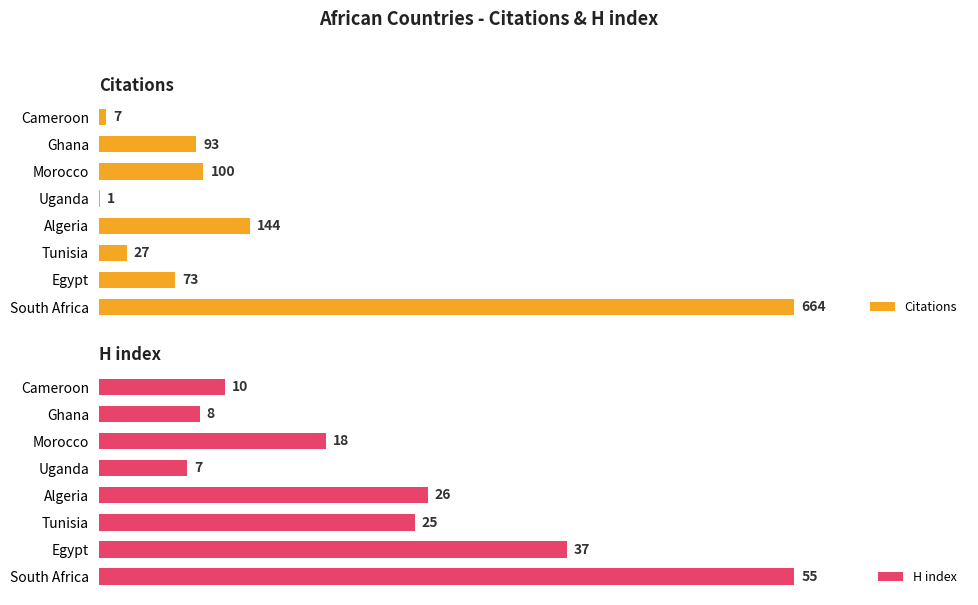

What is the difference between the maximum and minimum values in the Citations series?

663